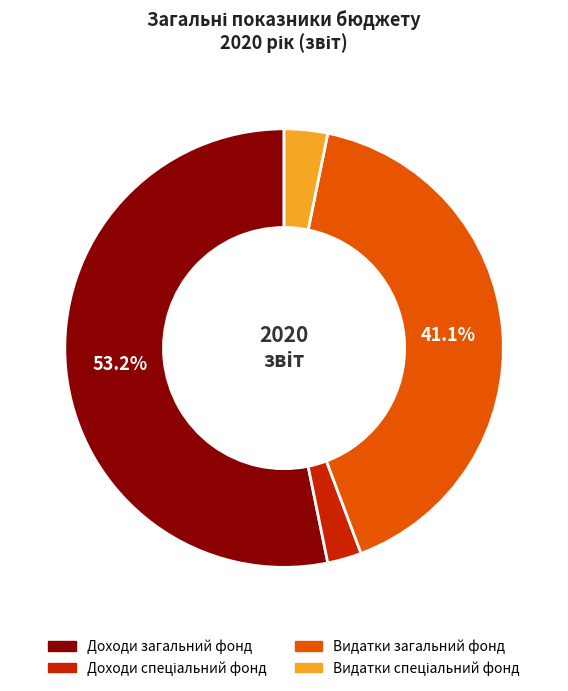

Count the number of slices in the pie.

4